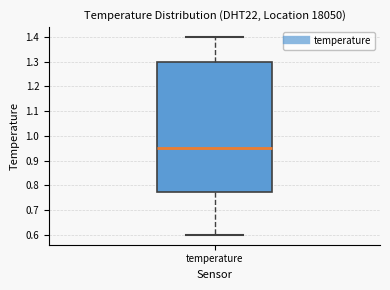

Where is the lower edge of the box for temperature on the y-axis? The values are not printed on the chart, so give them approximately, as read against the axis.

0.78